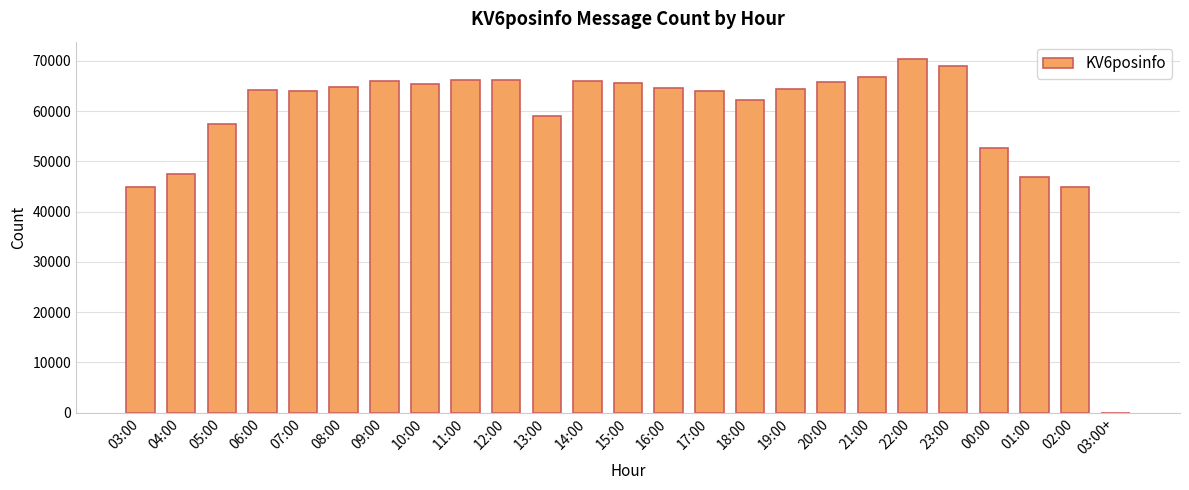

What is the sum of all values?

1469025